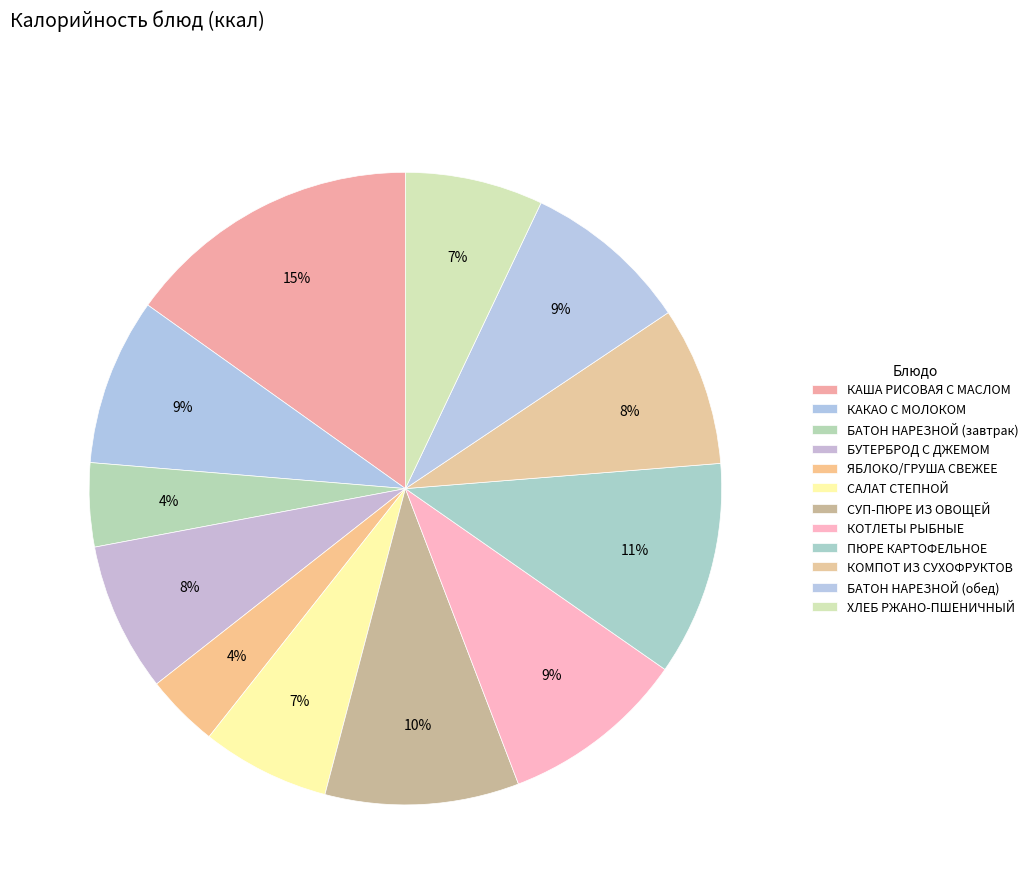

What portion of the pie excludes БАТОН НАРЕЗНОЙ (обед)?

91.4%